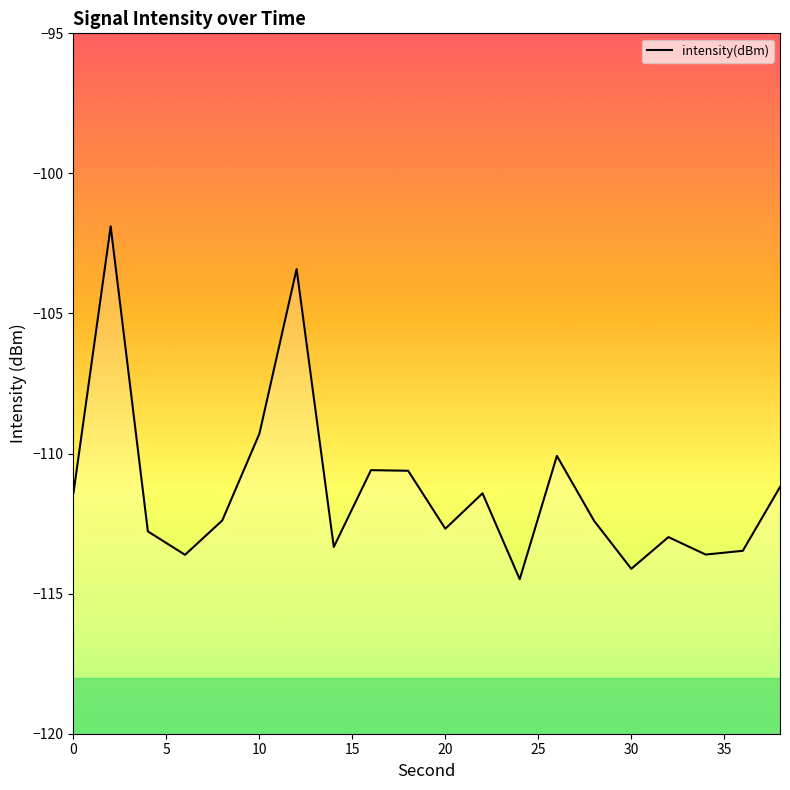

Reading left to right, transcribe all the data shown in this chart.

0=-111.4	2=-101.9	4=-112.8	6=-113.6	8=-112.4	10=-109.3	12=-103.4	14=-113.3	16=-110.6	18=-110.6	20=-112.7	22=-111.4	24=-114.5	26=-110.1	28=-112.4	30=-114.1	32=-113.0	34=-113.6	36=-113.5	38=-111.2